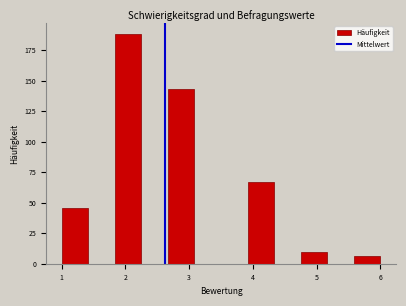

How tall is the bar that spans 2.7 to 3.1 on the x-axis? Neither the bar edges nor the heights are printed on the chart, so give them approximately, as read against the axes.

145